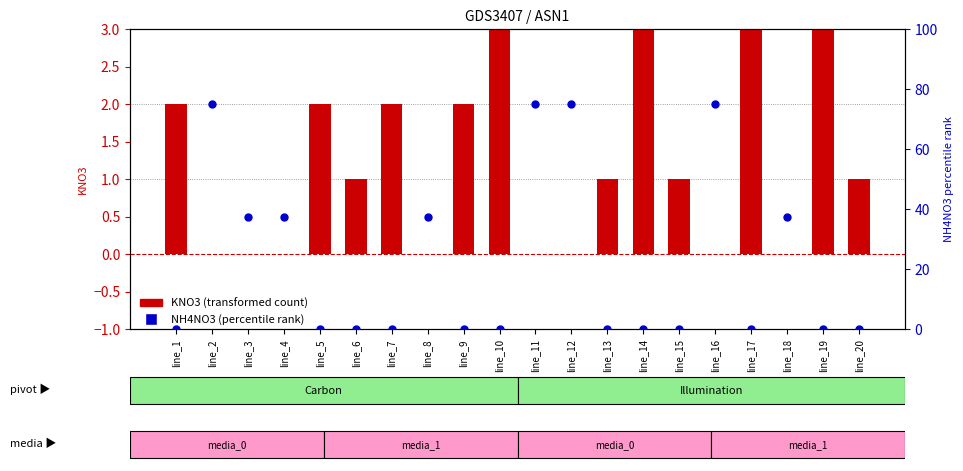

Which series contains the highest Y value?

NH4NO3 (percentile rank)